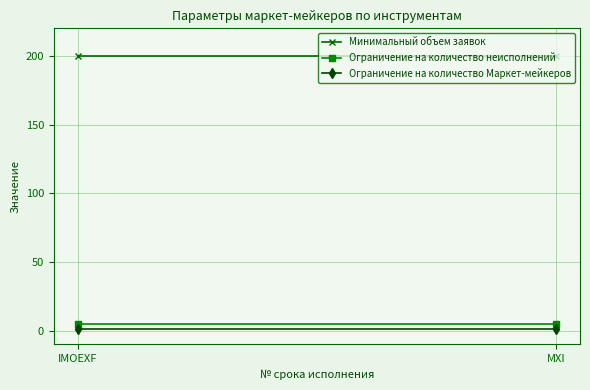

What are all the series names shown in the legend?

Минимальный объем заявок, Ограничение на количество неисполнений, Ограничение на количество Маркет-мейкеров